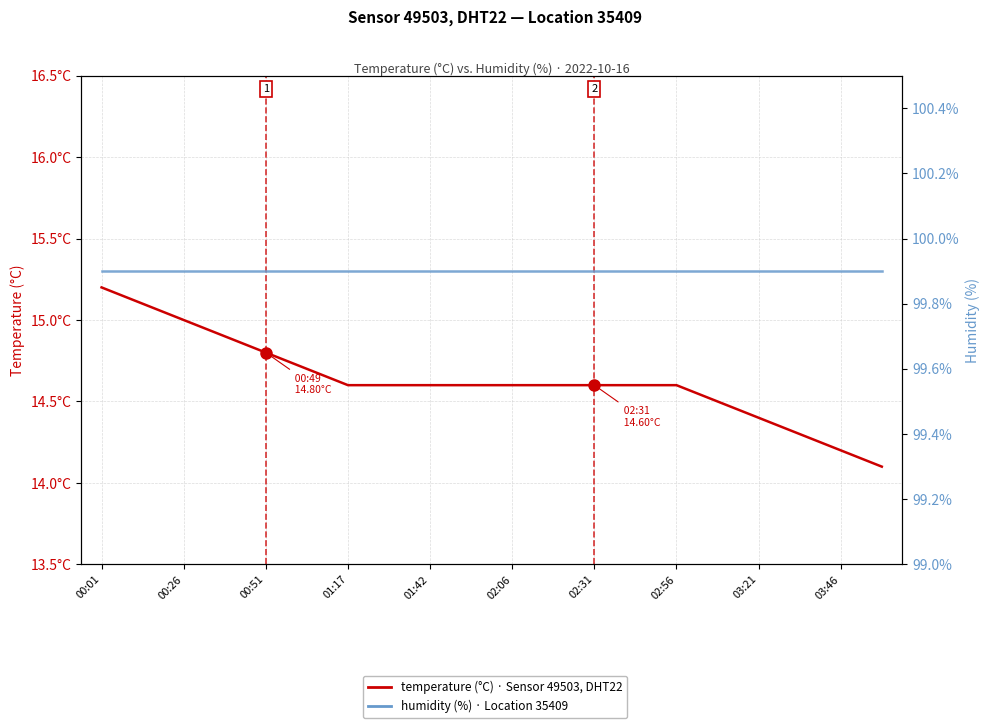

True or false: temperature (°C) has more than 1 points higher than both neighbors.

False